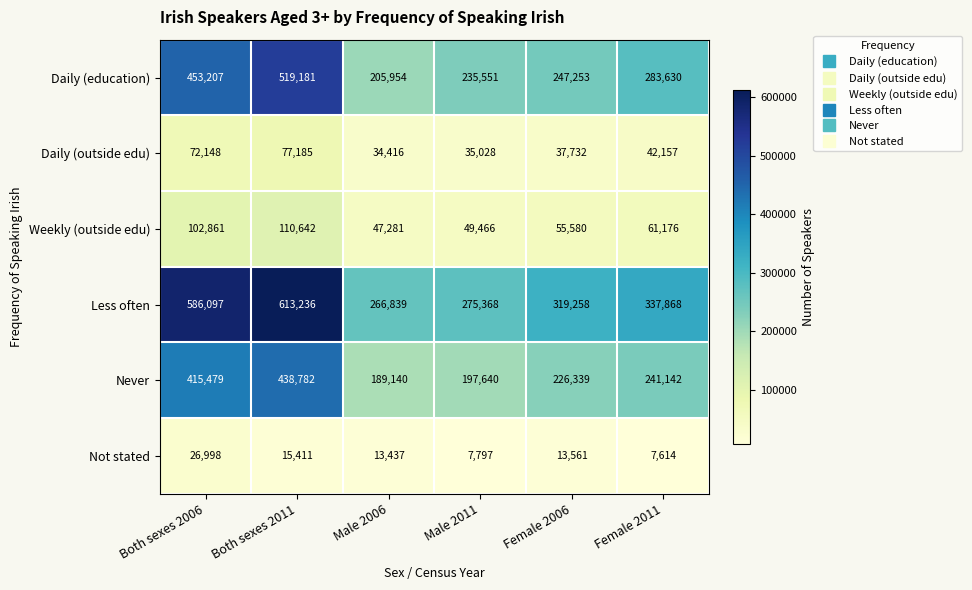

How many categories are shown in the chart?

6